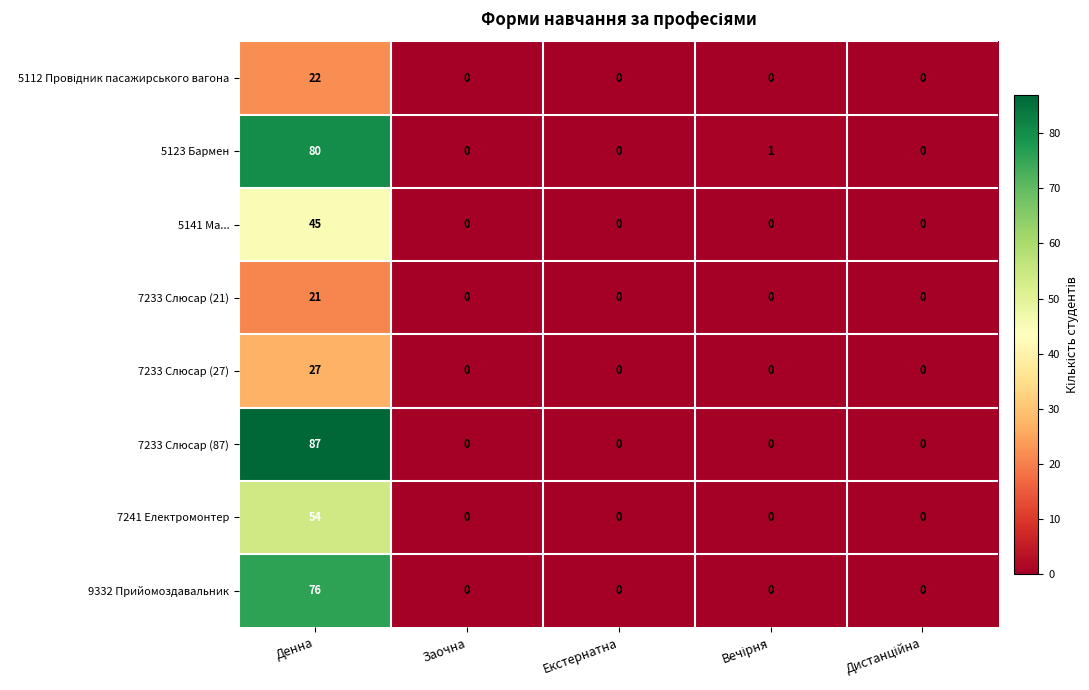

At which category is the sum across all series the highest?

Денна